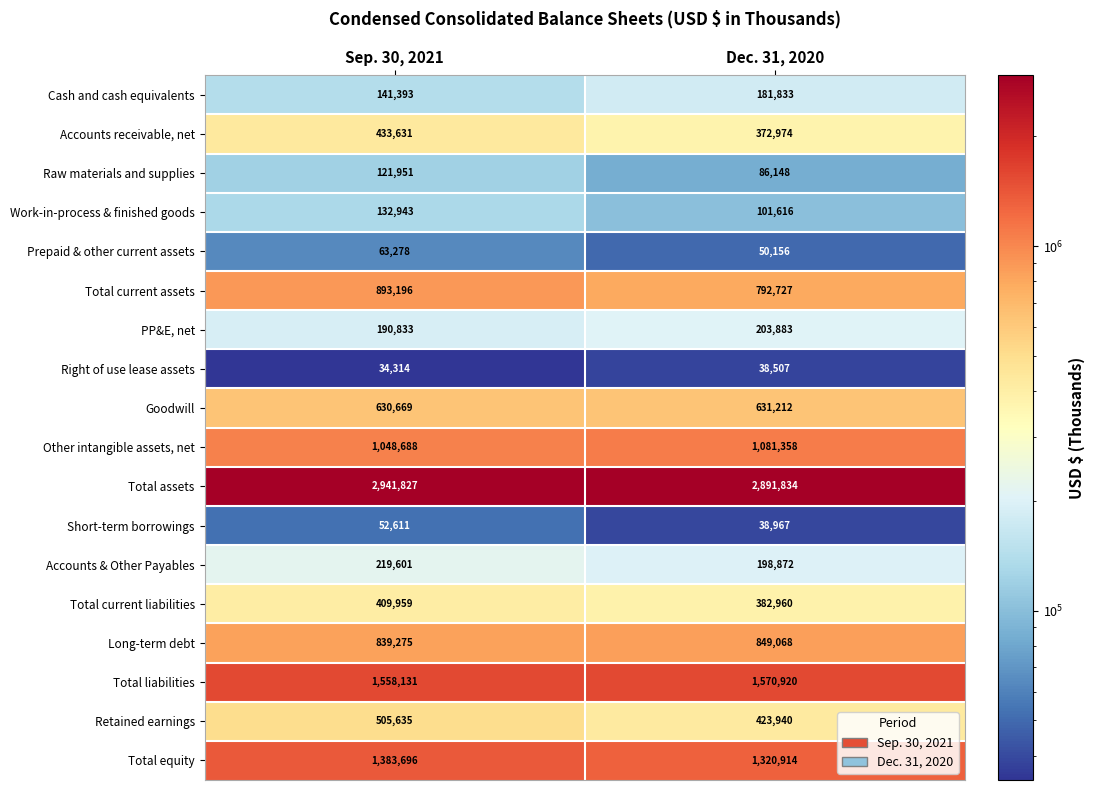

Which series has the widest spread of values?

Total current assets